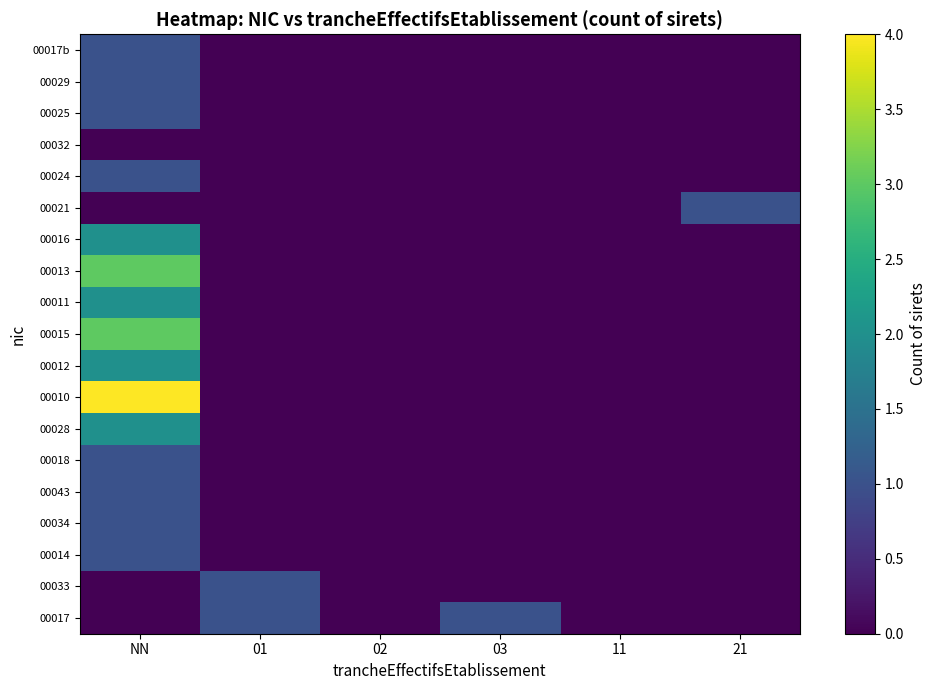

Reading left to right, list all the values displayed in this chart.

00017: NN=0	01=1	02=0	03=1	11=0	21=0
00033: NN=0	01=1	02=0	03=0	11=0	21=0
00014: NN=1	01=0	02=0	03=0	11=0	21=0
00034: NN=1	01=0	02=0	03=0	11=0	21=0
00043: NN=1	01=0	02=0	03=0	11=0	21=0
00018: NN=1	01=0	02=0	03=0	11=0	21=0
00028: NN=2	01=0	02=0	03=0	11=0	21=0
00010: NN=4	01=0	02=0	03=0	11=0	21=0
00012: NN=2	01=0	02=0	03=0	11=0	21=0
00015: NN=3	01=0	02=0	03=0	11=0	21=0
00011: NN=2	01=0	02=0	03=0	11=0	21=0
00013: NN=3	01=0	02=0	03=0	11=0	21=0
00016: NN=2	01=0	02=0	03=0	11=0	21=0
00021: NN=0	01=0	02=0	03=0	11=0	21=1
00024: NN=1	01=0	02=0	03=0	11=0	21=0
00032: NN=0	01=0	02=0	03=0	11=0	21=0
00025: NN=1	01=0	02=0	03=0	11=0	21=0
00029: NN=1	01=0	02=0	03=0	11=0	21=0
00017b: NN=1	01=0	02=0	03=0	11=0	21=0